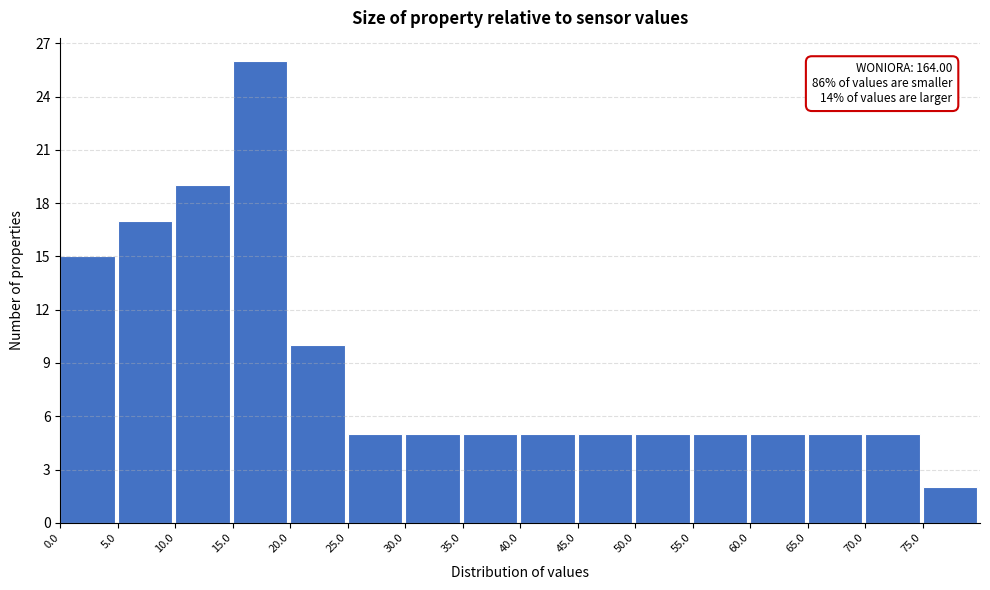

Which range on the x-axis has the tallest bar?

15 to 20